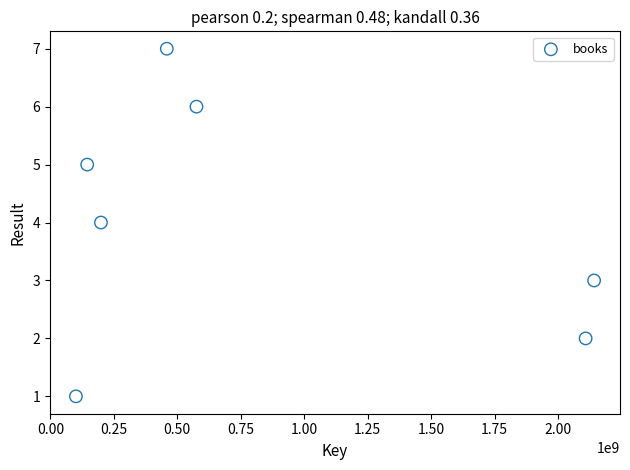

What is the range of X values (max minus min)?

2041148278